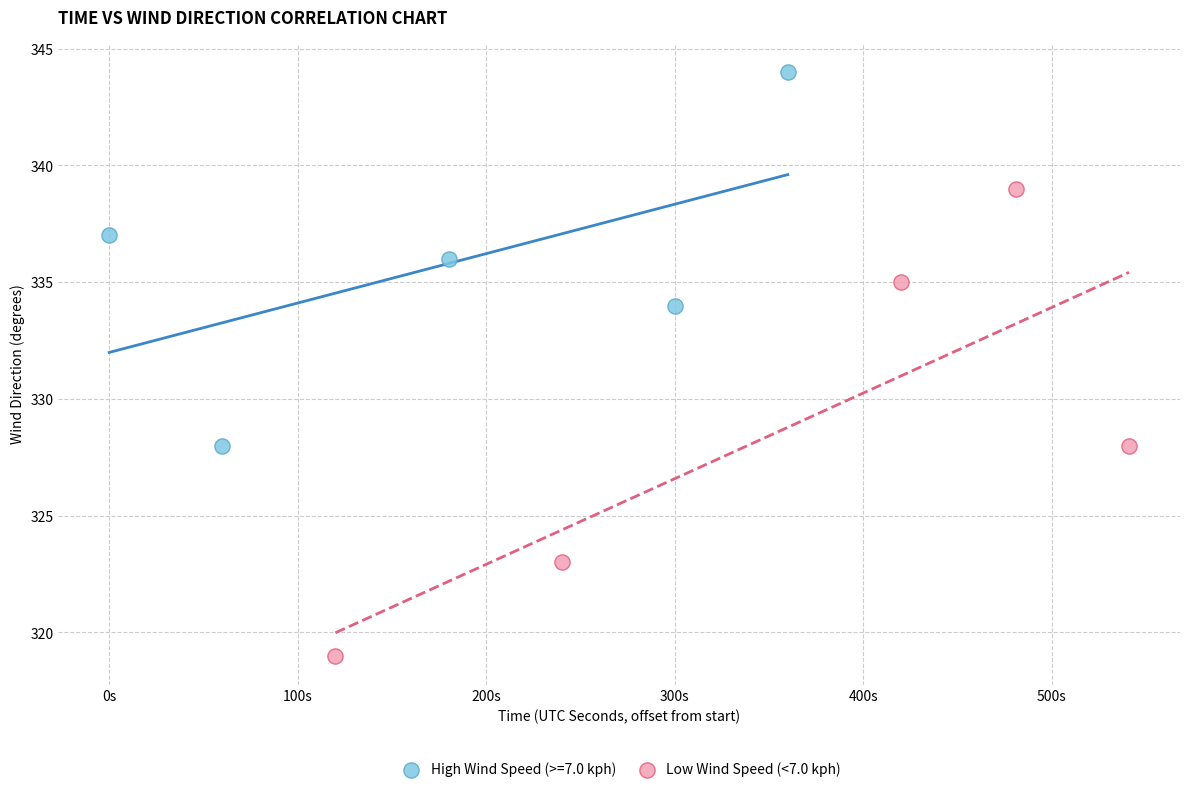

Which series contains the highest Y value?

High Wind Speed (>=7.0 kph)